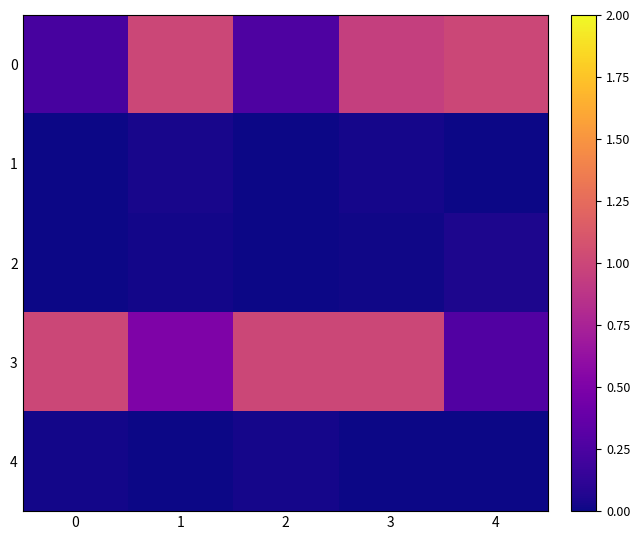

What is the total value across all series at 0?

1.3